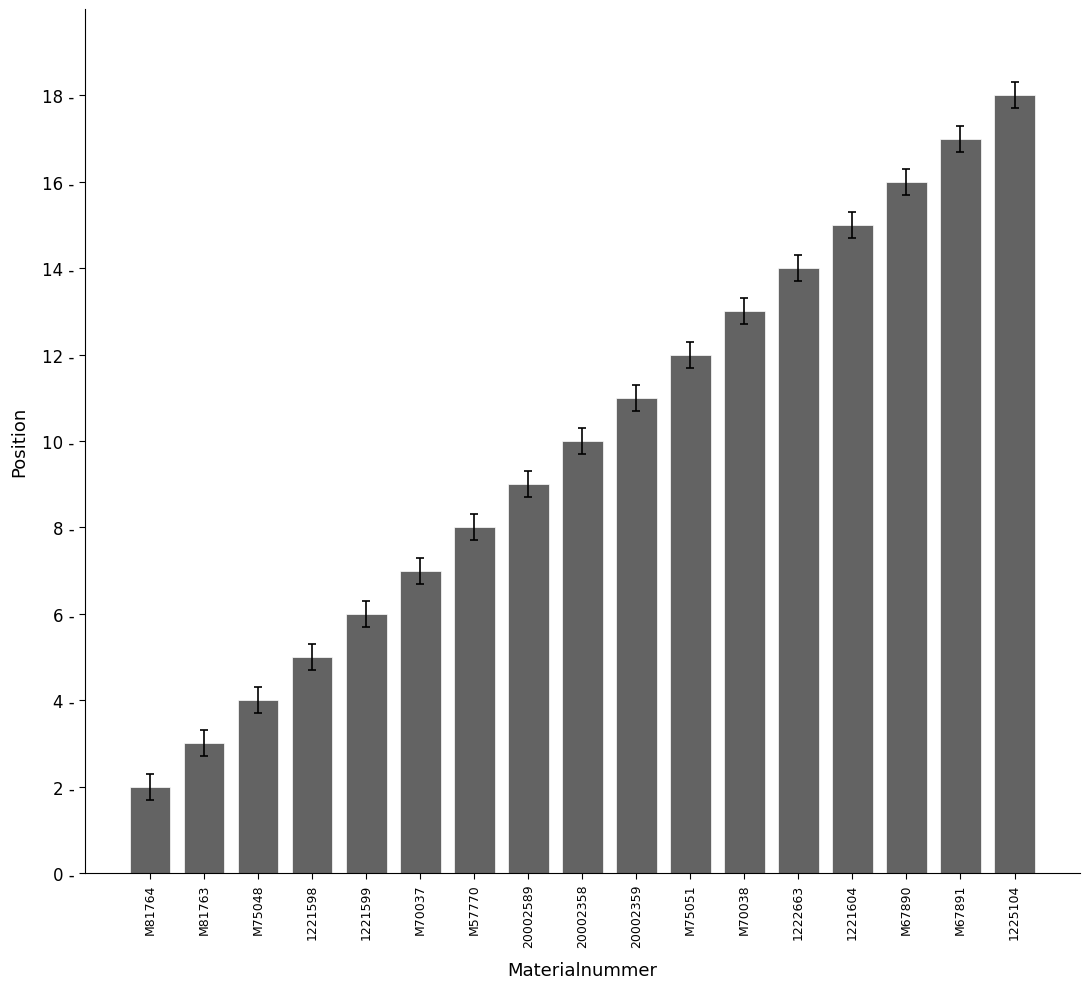

What is the change in value from M81764 to M70038?

+11